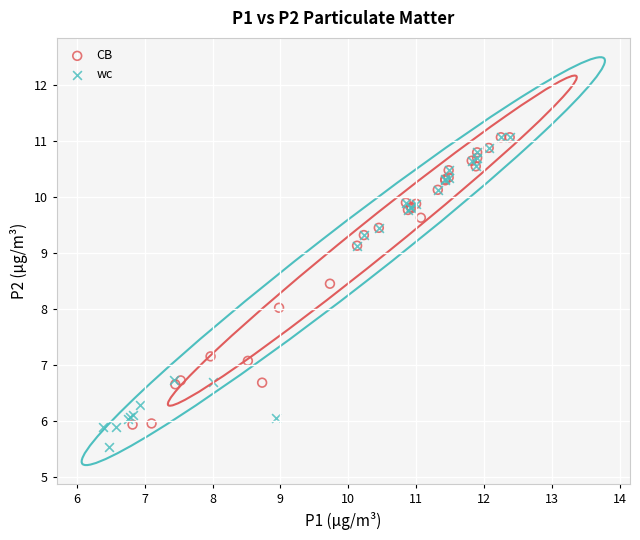

Which series reaches the minimum Y coordinate?

wc